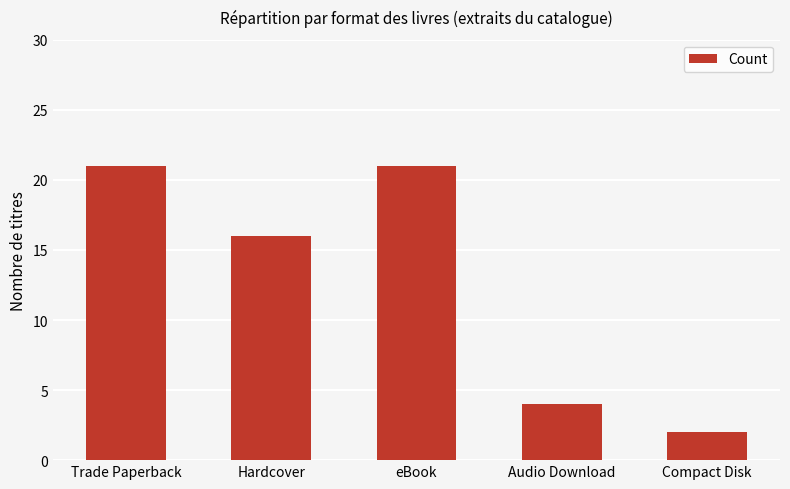

Where does the data first go above 16?

Trade Paperback